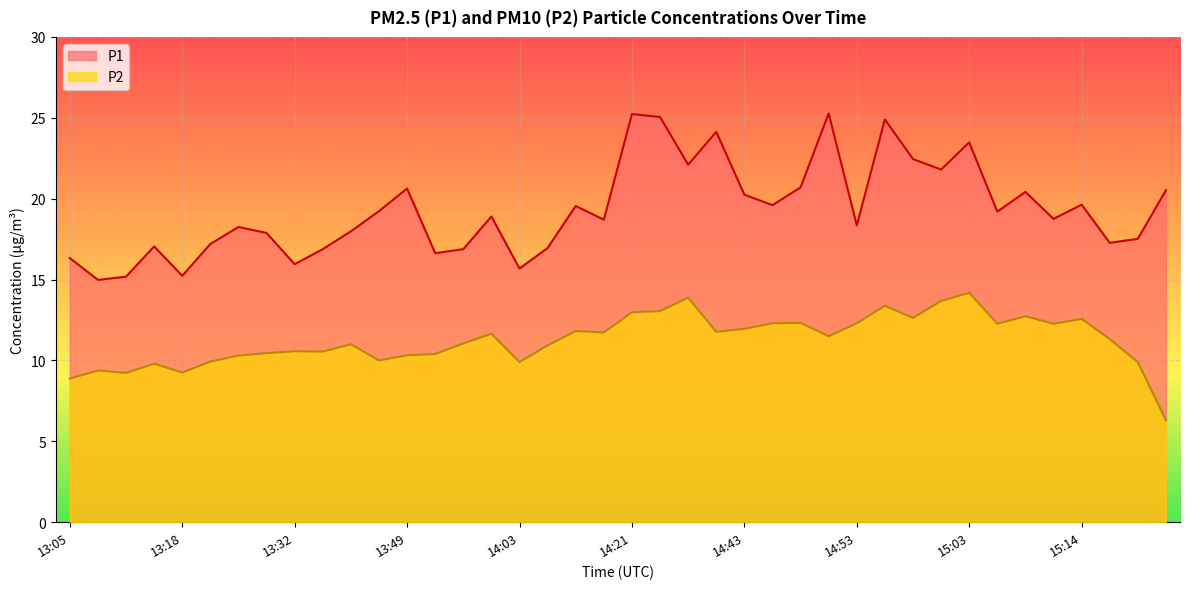

True or false: P2 and P1 cross at least once.

False